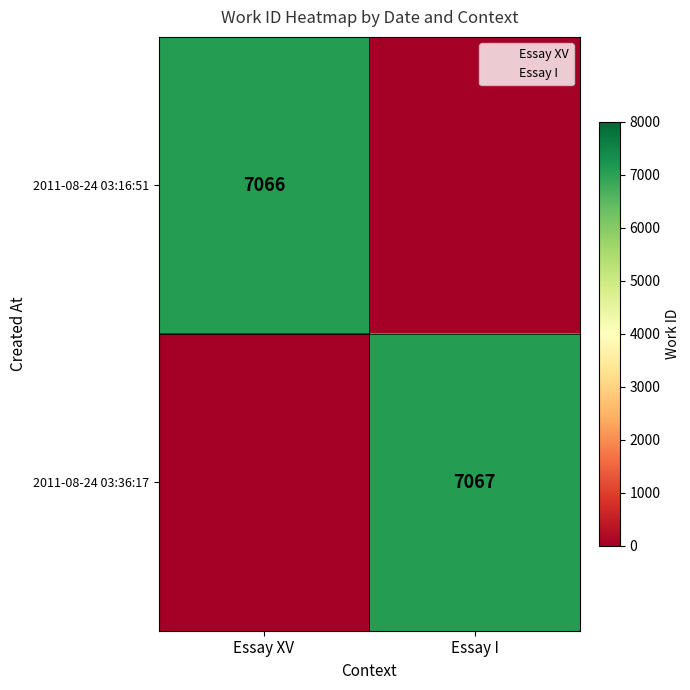

Which series has the widest spread of values?

2011-08-24 03:36:17